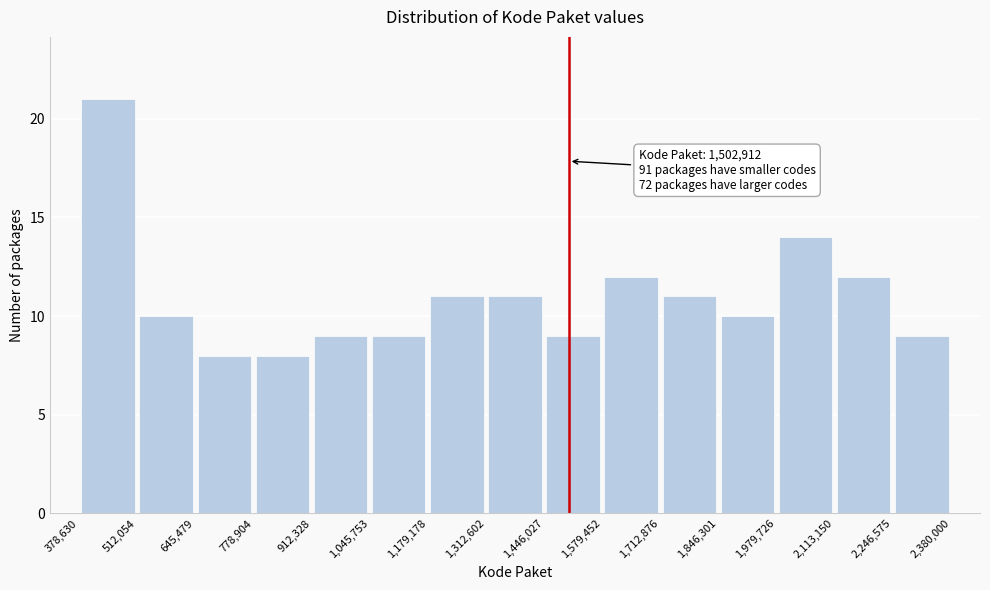

Which range on the x-axis has the tallest bar?

378,630 to 512,054